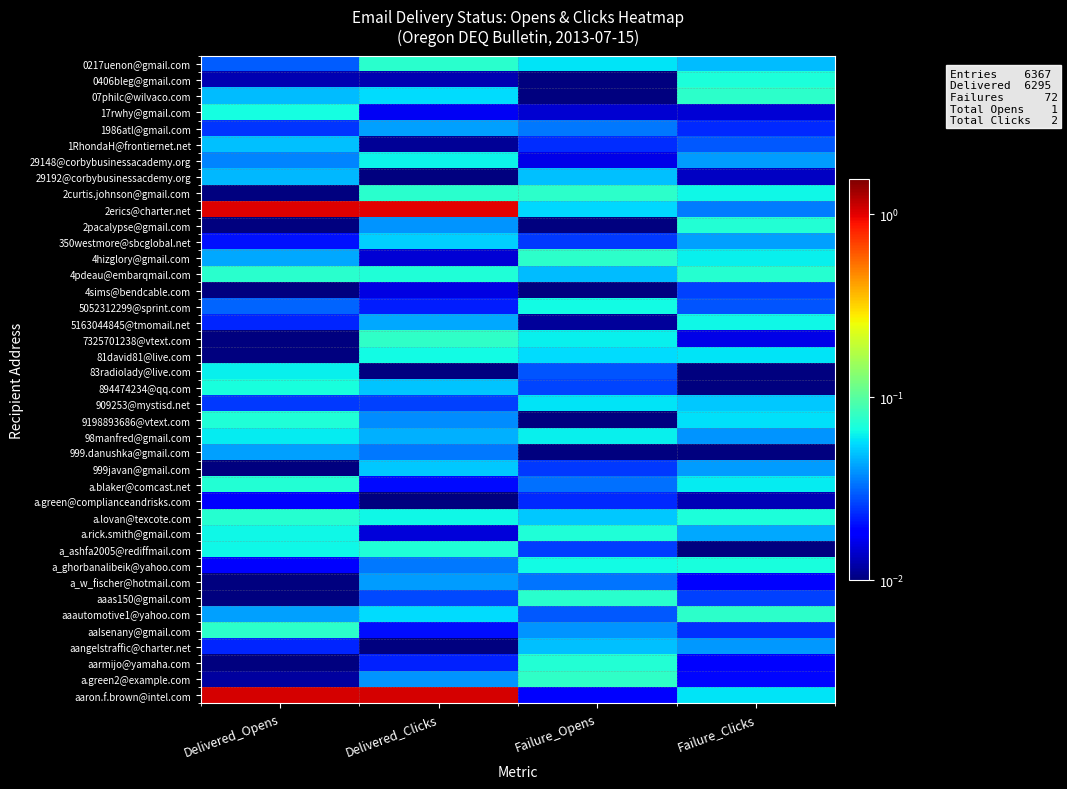

Reading left to right, what are all the values shown in this chart?

0217uenon@gmail.com: Delivered_Opens=0.0	Delivered_Clicks=0.1	Failure_Opens=0.1	Failure_Clicks=0.0
0406bleg@gmail.com: Delivered_Opens=0.0	Delivered_Clicks=0.0	Failure_Opens=0.0	Failure_Clicks=0.1
07philc@wilvaco.com: Delivered_Opens=0.0	Delivered_Clicks=0.1	Failure_Opens=0.0	Failure_Clicks=0.1
17rwhy@gmail.com: Delivered_Opens=0.1	Delivered_Clicks=0.0	Failure_Opens=0.0	Failure_Clicks=0.0
1986atl@gmail.com: Delivered_Opens=0.0	Delivered_Clicks=0.0	Failure_Opens=0.0	Failure_Clicks=0.0
1RhondaH@frontiernet.net: Delivered_Opens=0.0	Delivered_Clicks=0.0	Failure_Opens=0.0	Failure_Clicks=0.0
29148@corbybusinessacademy.org: Delivered_Opens=0.0	Delivered_Clicks=0.1	Failure_Opens=0.0	Failure_Clicks=0.0
29192@corbybusinessacdemy.org: Delivered_Opens=0.0	Delivered_Clicks=0.0	Failure_Opens=0.0	Failure_Clicks=0.0
2curtis.johnson@gmail.com: Delivered_Opens=0.0	Delivered_Clicks=0.1	Failure_Opens=0.1	Failure_Clicks=0.1
2erics@charter.net: Delivered_Opens=1.0	Delivered_Clicks=1.0	Failure_Opens=0.1	Failure_Clicks=0.0
2pacalypse@gmail.com: Delivered_Opens=0.0	Delivered_Clicks=0.0	Failure_Opens=0.0	Failure_Clicks=0.1
350westmore@sbcglobal.net: Delivered_Opens=0.0	Delivered_Clicks=0.1	Failure_Opens=0.0	Failure_Clicks=0.0
4hizglory@gmail.com: Delivered_Opens=0.0	Delivered_Clicks=0.0	Failure_Opens=0.1	Failure_Clicks=0.1
4pdeau@embarqmail.com: Delivered_Opens=0.1	Delivered_Clicks=0.1	Failure_Opens=0.0	Failure_Clicks=0.1
4sims@bendcable.com: Delivered_Opens=0.0	Delivered_Clicks=0.0	Failure_Opens=0.0	Failure_Clicks=0.0
5052312299@sprint.com: Delivered_Opens=0.0	Delivered_Clicks=0.0	Failure_Opens=0.1	Failure_Clicks=0.0
5163044845@tmomail.net: Delivered_Opens=0.0	Delivered_Clicks=0.0	Failure_Opens=0.0	Failure_Clicks=0.1
7325701238@vtext.com: Delivered_Opens=0.0	Delivered_Clicks=0.1	Failure_Opens=0.1	Failure_Clicks=0.0
81david81@live.com: Delivered_Opens=0.0	Delivered_Clicks=0.1	Failure_Opens=0.1	Failure_Clicks=0.1
83radiolady@live.com: Delivered_Opens=0.1	Delivered_Clicks=0.0	Failure_Opens=0.0	Failure_Clicks=0.0
894474234@qq.com: Delivered_Opens=0.1	Delivered_Clicks=0.0	Failure_Opens=0.0	Failure_Clicks=0.0
909253@mystisd.net: Delivered_Opens=0.0	Delivered_Clicks=0.0	Failure_Opens=0.1	Failure_Clicks=0.1
9198893686@vtext.com: Delivered_Opens=0.1	Delivered_Clicks=0.0	Failure_Opens=0.0	Failure_Clicks=0.1
98manfred@gmail.com: Delivered_Opens=0.1	Delivered_Clicks=0.0	Failure_Opens=0.1	Failure_Clicks=0.0
999.danushka@gmail.com: Delivered_Opens=0.0	Delivered_Clicks=0.0	Failure_Opens=0.0	Failure_Clicks=0.0
999javan@gmail.com: Delivered_Opens=0.0	Delivered_Clicks=0.1	Failure_Opens=0.0	Failure_Clicks=0.0
a.blaker@comcast.net: Delivered_Opens=0.1	Delivered_Clicks=0.0	Failure_Opens=0.0	Failure_Clicks=0.1
a.green@complianceandrisks.com: Delivered_Opens=0.0	Delivered_Clicks=0.0	Failure_Opens=0.0	Failure_Clicks=0.0
a.lovan@texcote.com: Delivered_Opens=0.1	Delivered_Clicks=0.1	Failure_Opens=0.1	Failure_Clicks=0.1
a.rick.smith@gmail.com: Delivered_Opens=0.1	Delivered_Clicks=0.0	Failure_Opens=0.1	Failure_Clicks=0.0
a_ashfa2005@rediffmail.com: Delivered_Opens=0.1	Delivered_Clicks=0.1	Failure_Opens=0.0	Failure_Clicks=0.0
a_ghorbanalibeik@yahoo.com: Delivered_Opens=0.0	Delivered_Clicks=0.0	Failure_Opens=0.1	Failure_Clicks=0.1
a_w_fischer@hotmail.com: Delivered_Opens=0.0	Delivered_Clicks=0.0	Failure_Opens=0.0	Failure_Clicks=0.0
aaas150@gmail.com: Delivered_Opens=0.0	Delivered_Clicks=0.0	Failure_Opens=0.1	Failure_Clicks=0.0
aaautomotive1@yahoo.com: Delivered_Opens=0.0	Delivered_Clicks=0.1	Failure_Opens=0.0	Failure_Clicks=0.1
aalsenany@gmail.com: Delivered_Opens=0.1	Delivered_Clicks=0.0	Failure_Opens=0.0	Failure_Clicks=0.0
aangelstraffic@charter.net: Delivered_Opens=0.0	Delivered_Clicks=0.0	Failure_Opens=0.0	Failure_Clicks=0.0
aarmijo@yamaha.com: Delivered_Opens=0.0	Delivered_Clicks=0.0	Failure_Opens=0.1	Failure_Clicks=0.0
a.green2@example.com: Delivered_Opens=0.0	Delivered_Clicks=0.0	Failure_Opens=0.1	Failure_Clicks=0.0
aaron.f.brown@intel.com: Delivered_Opens=1.1	Delivered_Clicks=1.1	Failure_Opens=0.0	Failure_Clicks=0.1